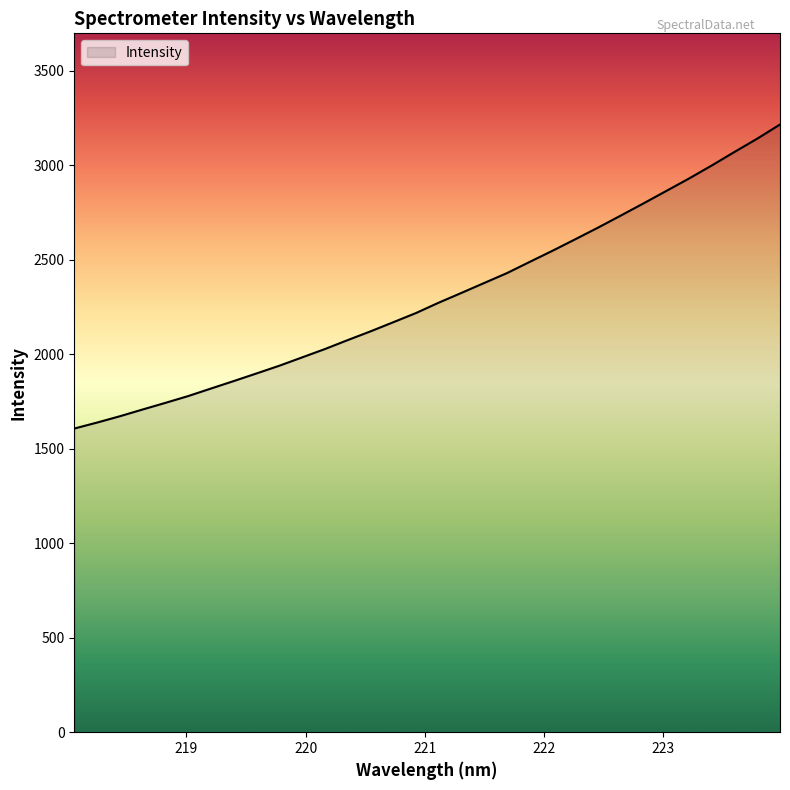

What is the minimum value shown in the chart?

1607.1